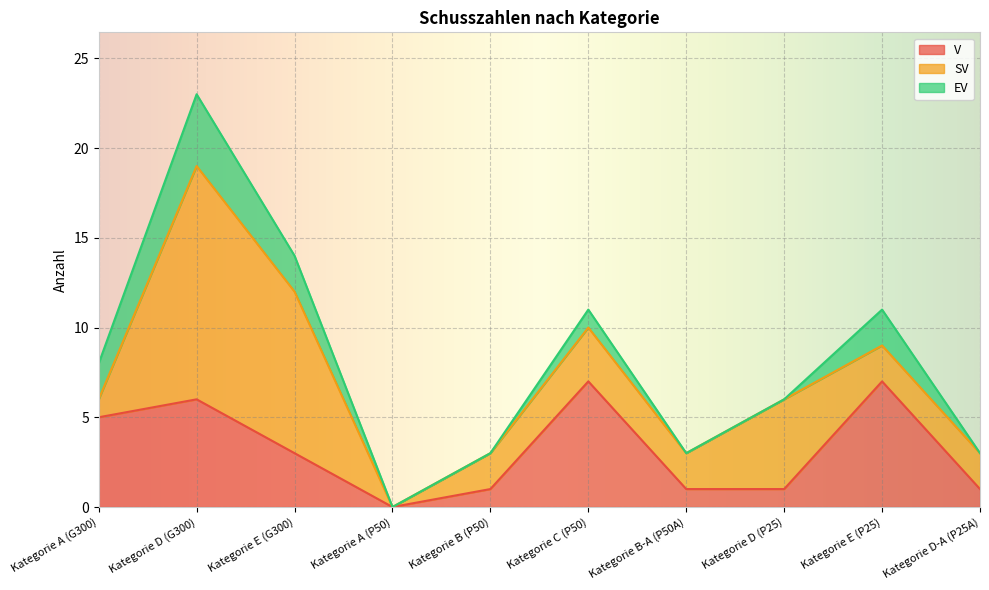

What is the spread (max minus min) of values at Kategorie D (G300)?

9